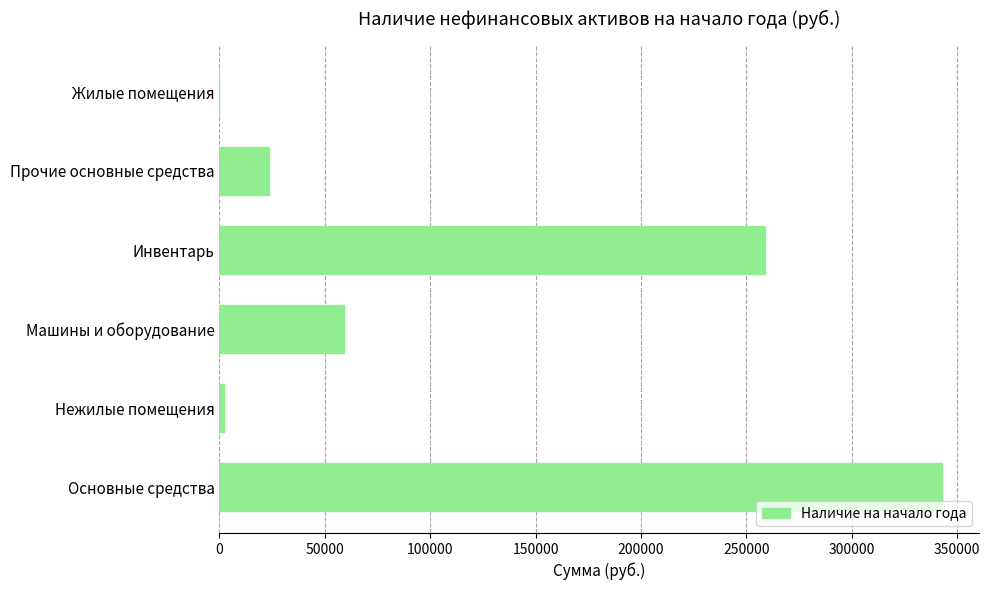

What is the change in value from Основные средства to Жилые помещения?

-342985.1